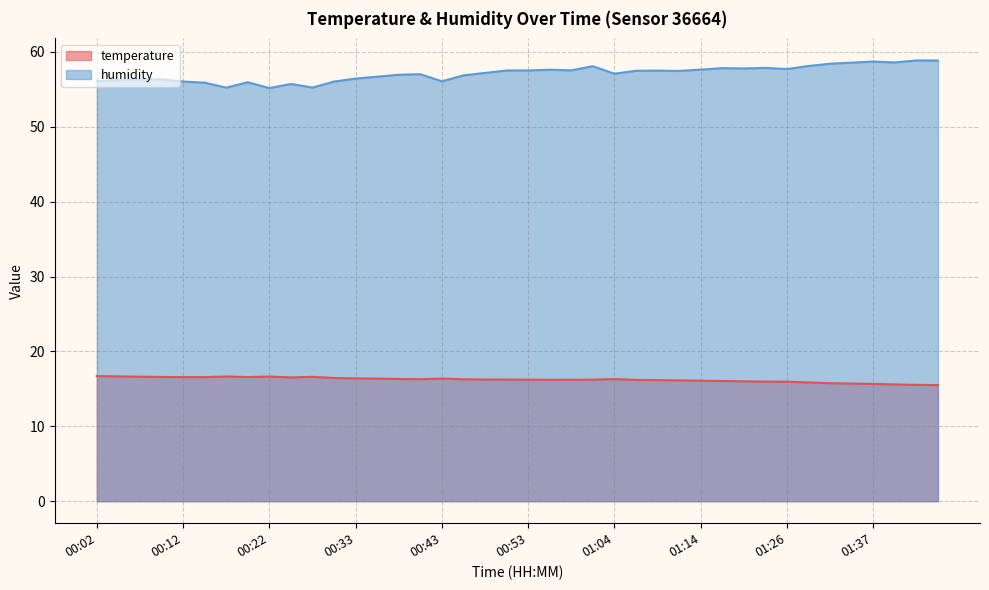

What are all the series names shown in the legend?

temperature, humidity